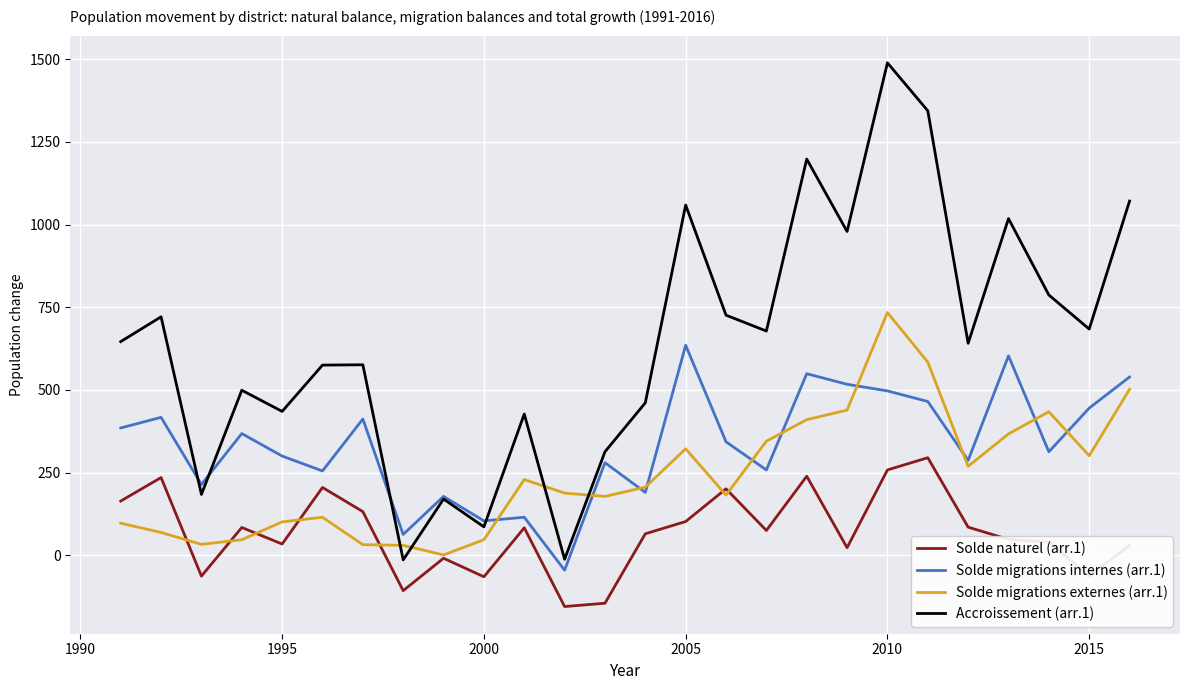

Rank the series by their average value, from highest to lowest.

Accroissement (arr.1), Solde migrations internes (arr.1), Solde migrations externes (arr.1), Solde naturel (arr.1)